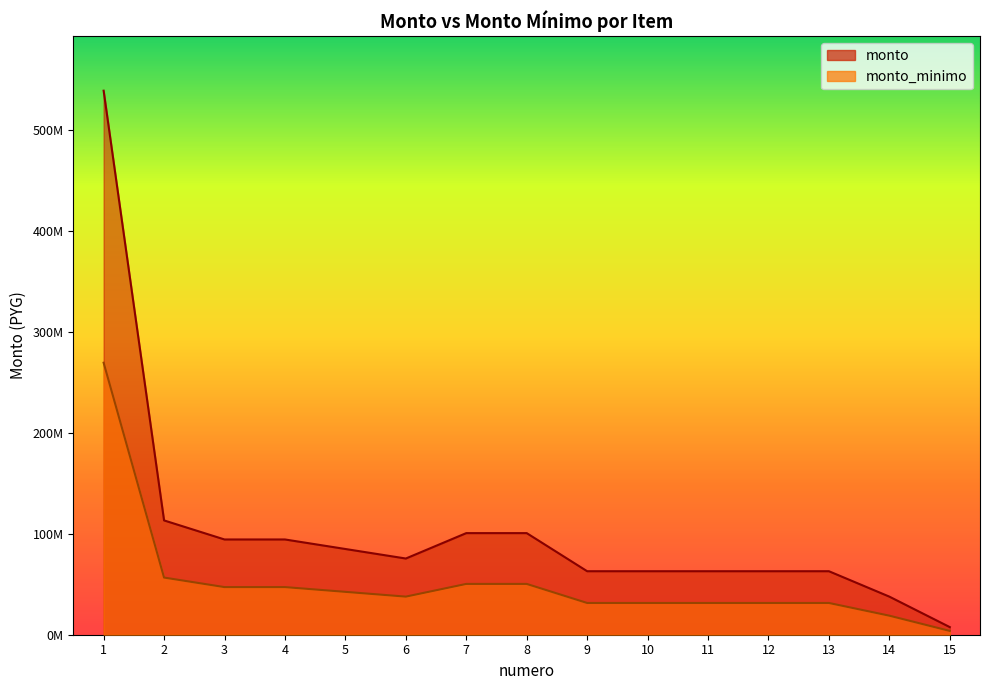

True or false: monto has a value of 29435882 at 14.

False